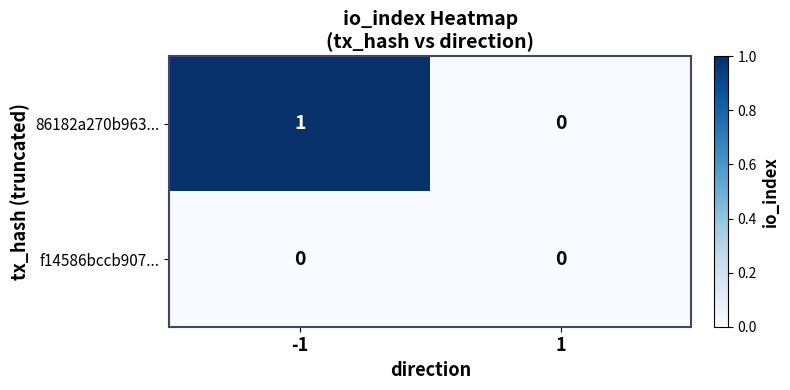

Which series has the largest total across all categories?

86182a270b963...